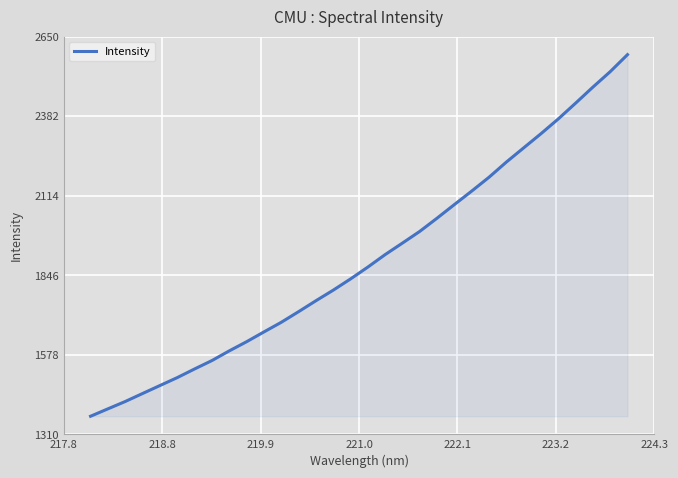

What is the smallest value displayed?

1370.9